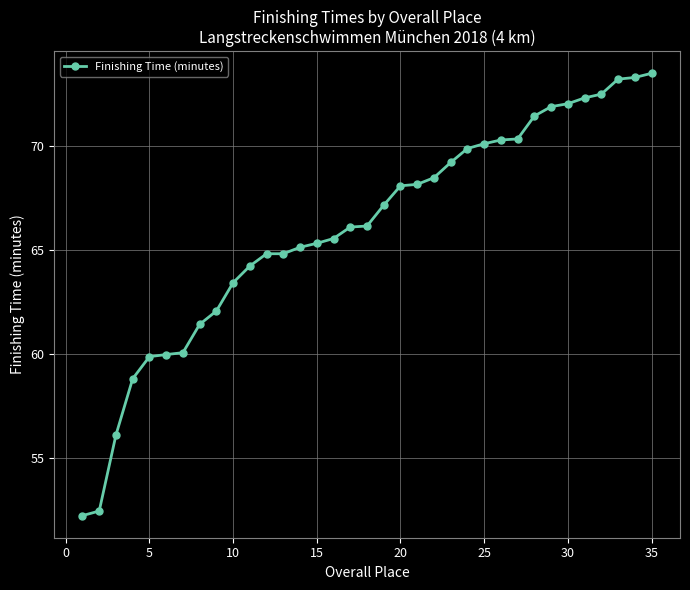

How many lines are shown in the chart?

1